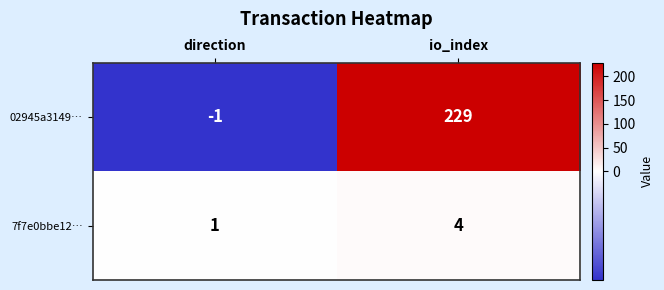

What is the maximum value shown in the chart?

229